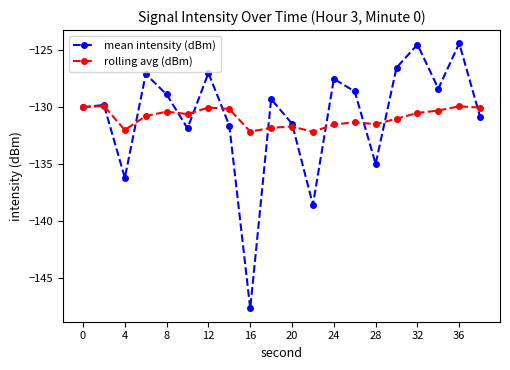

Rank the series by their maximum value, from lowest to highest.

rolling avg (dBm), mean intensity (dBm)